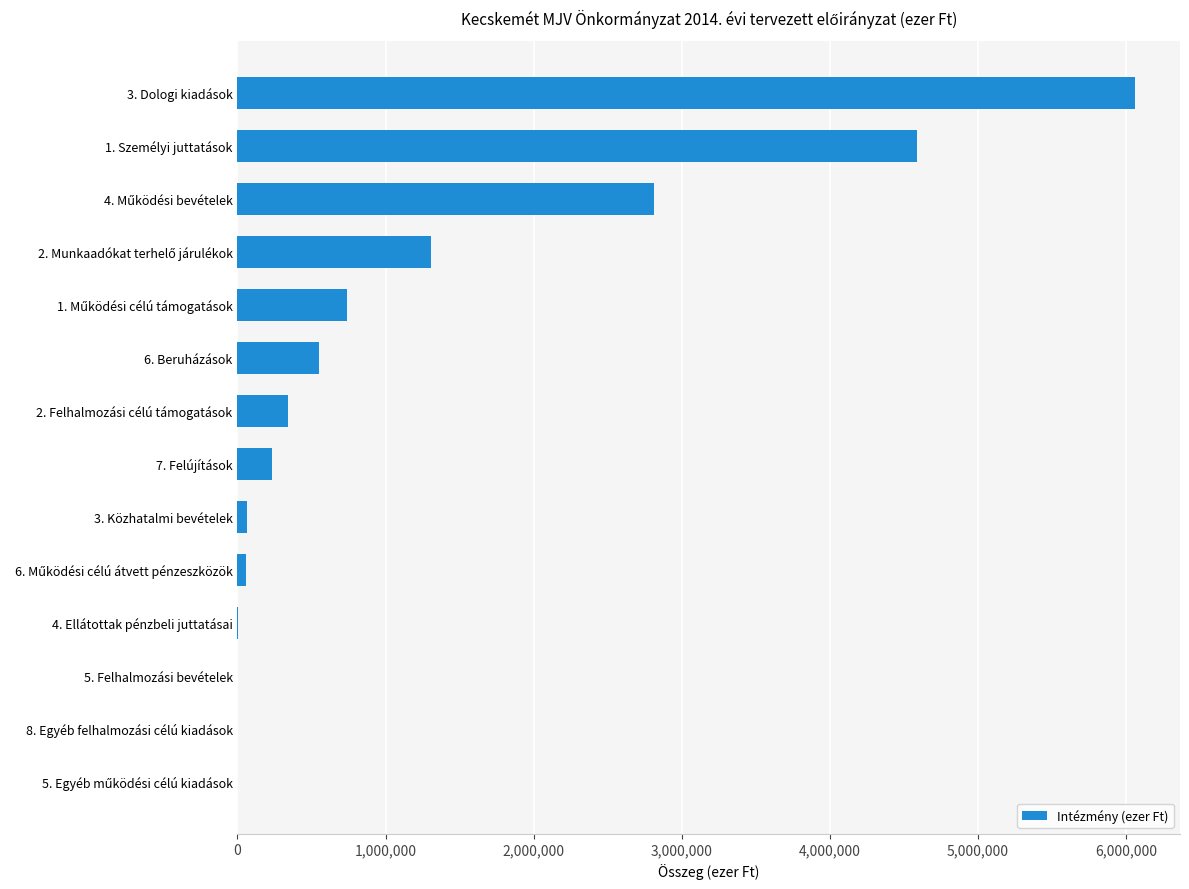

Which category has the highest value across all series?

3. Dologi kiadások